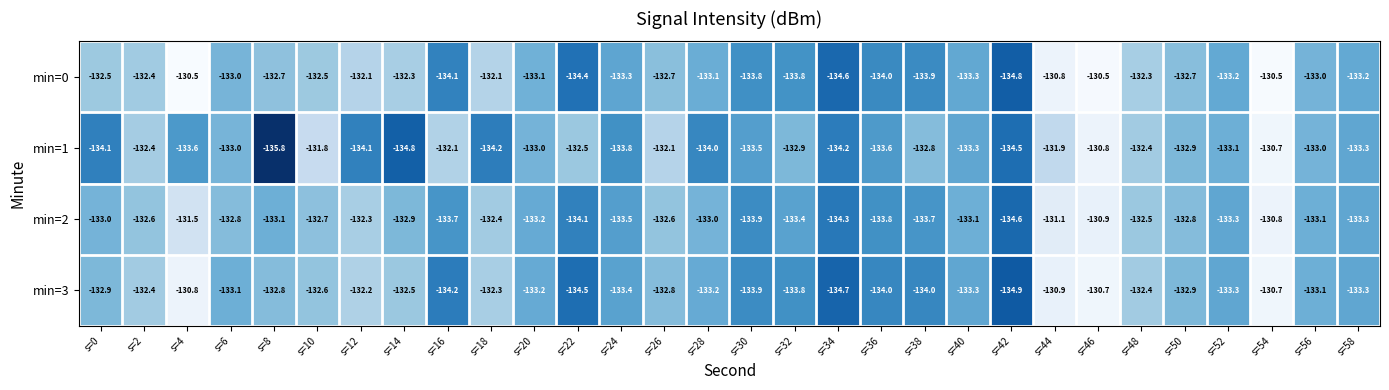

What is the difference between the highest and lowest values at s=18?

2.1